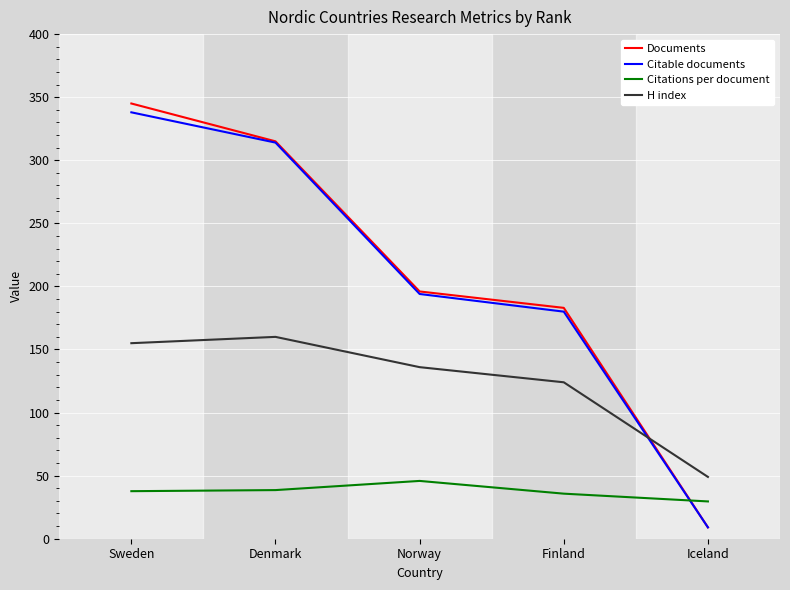

What is the highest value of the Citable documents series?

338.0